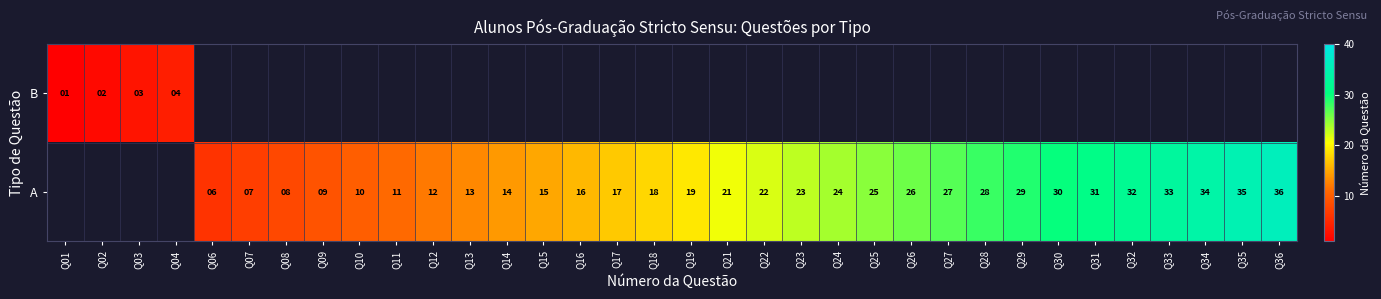

What is the difference between the A values at Q23 and Q11?

12